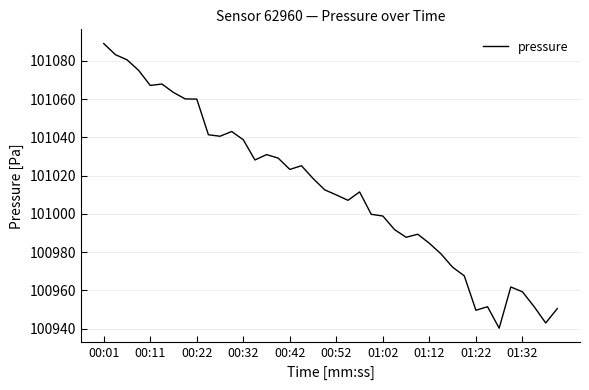

What is the maximum value shown in the chart?

101089.0